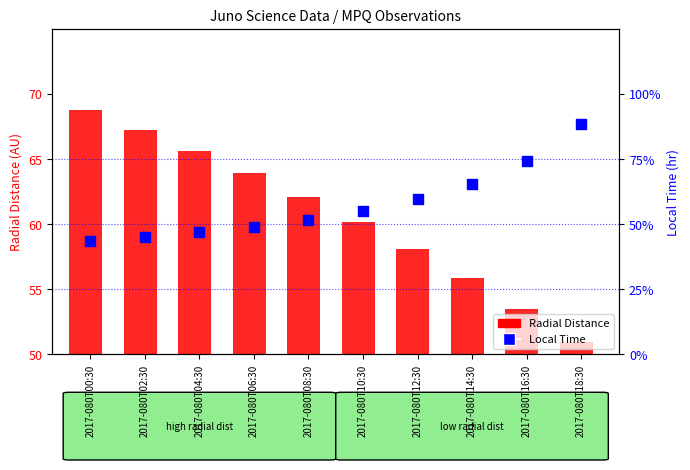

What is the change in value from 2017-080T02:30 to 2017-080T18:30?

+8.7